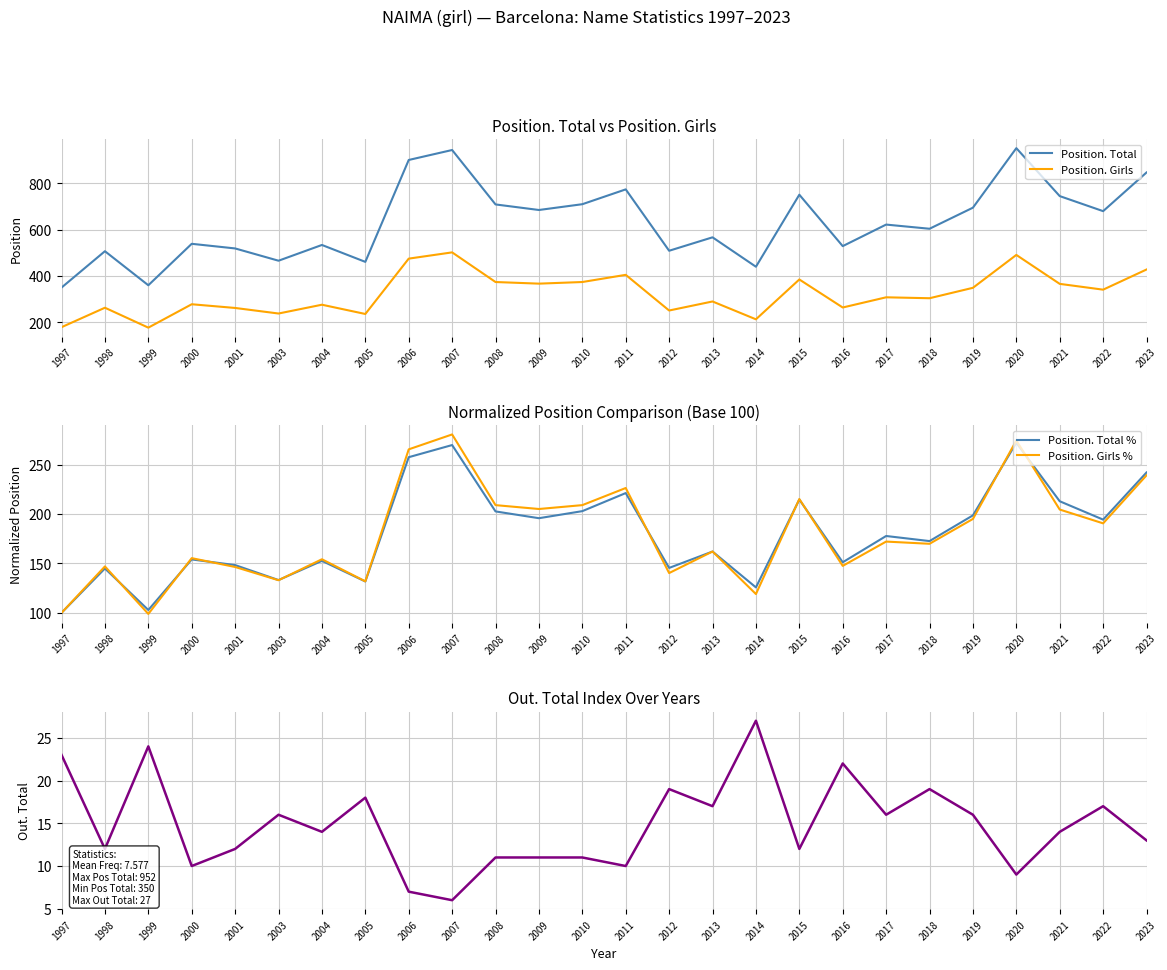

At which category does the chart reach its minimum across all series?

2007